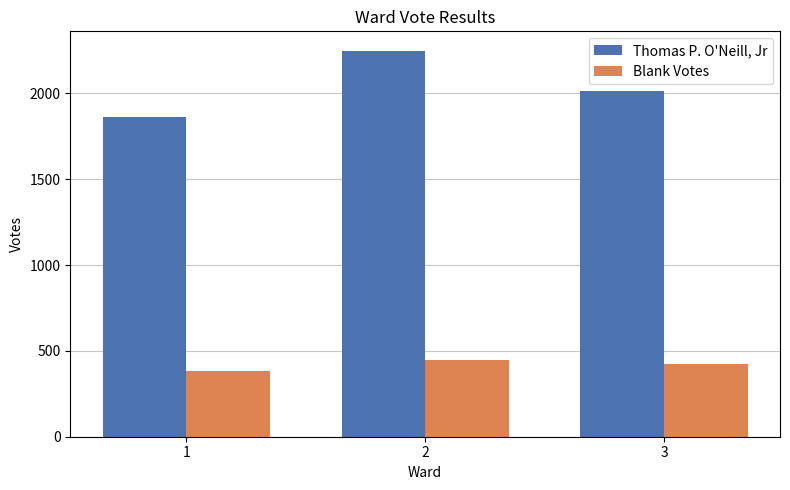

What is the difference between the maximum and minimum values in the Blank Votes series?

65